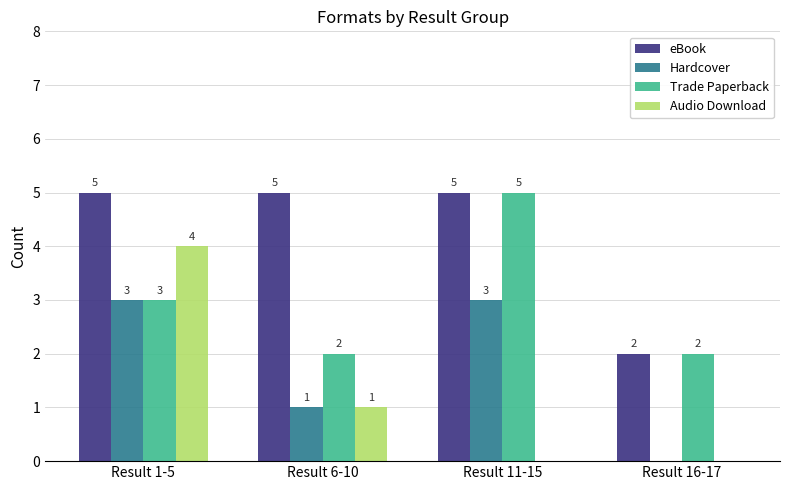

What is the maximum value shown in the chart?

5